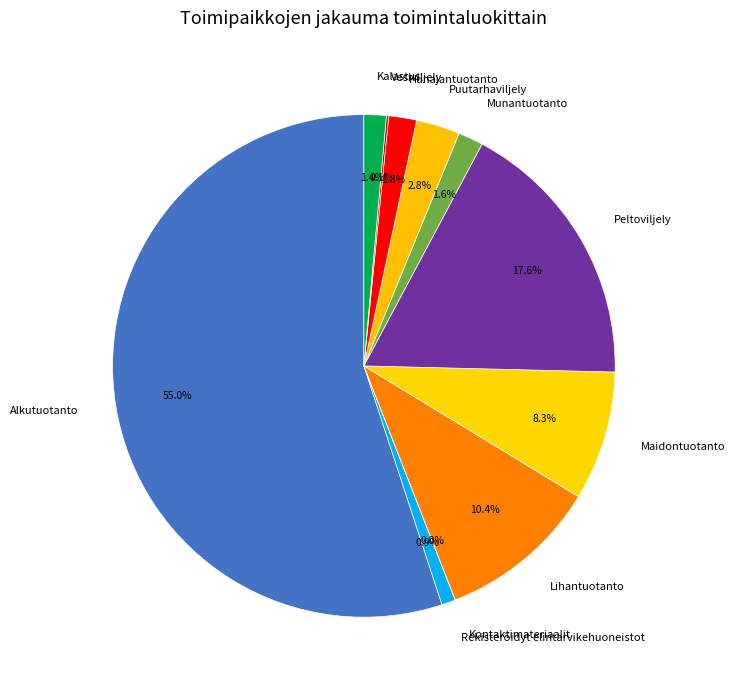

Which slice is the largest?

Alkutuotanto